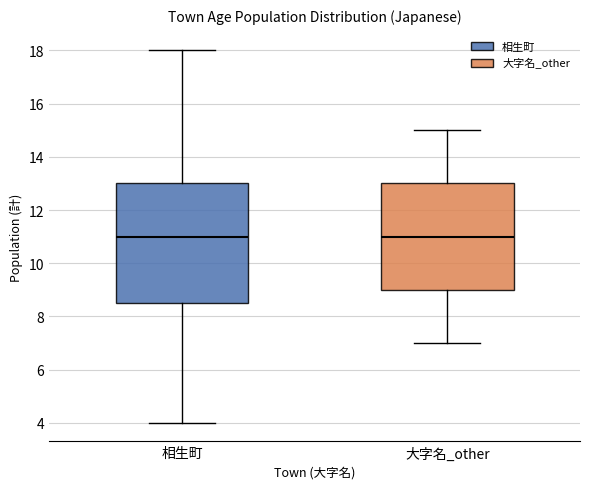

Reading left to right, read every box against the y-axis: the position of its median line, the range the box covers, and the ends of its whiskers. The values are not printed on the chart, so give them approximately, as read against the axis.

相生町: median 11.0, box 8.6 to 13.0, whiskers 4.0 to 18.0
大字名_other: median 11.0, box 9.0 to 13.0, whiskers 7.0 to 15.0